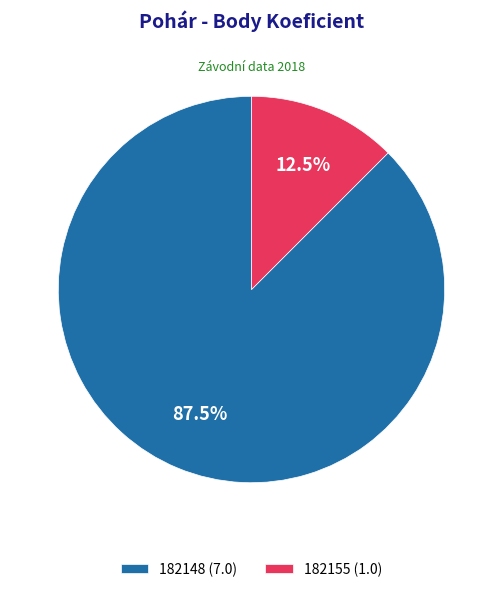

Is there any slice that represents more than half of the pie?

Yes